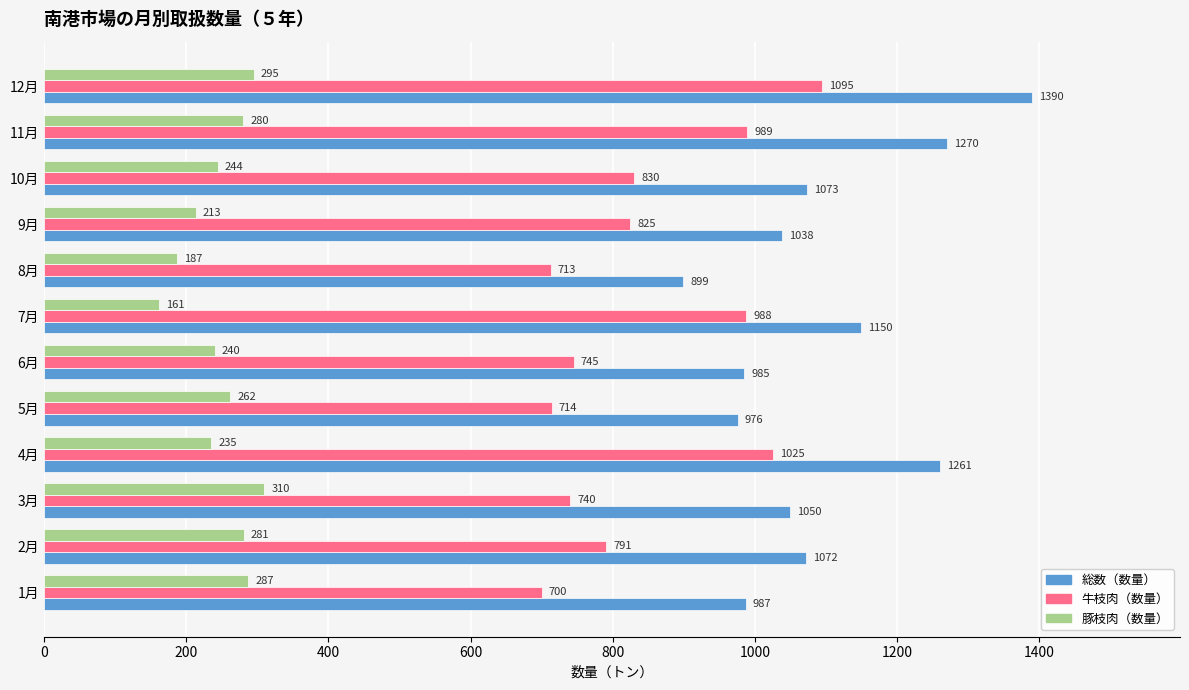

The value of 総数（数量） at 3月 is 321. True or false?

False